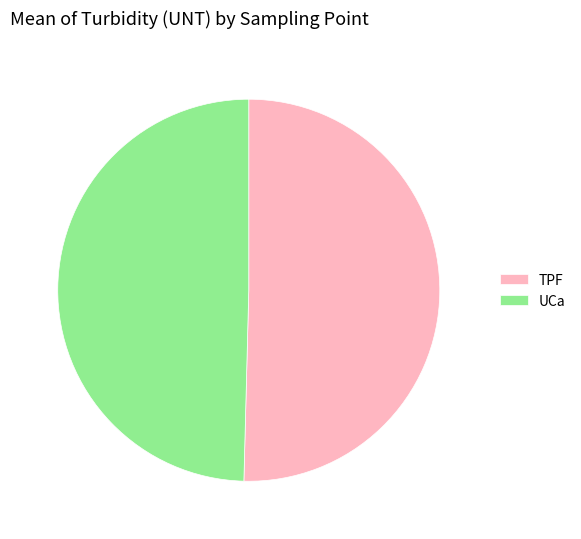

Rank the categories by value from highest to lowest.

TPF, UCa